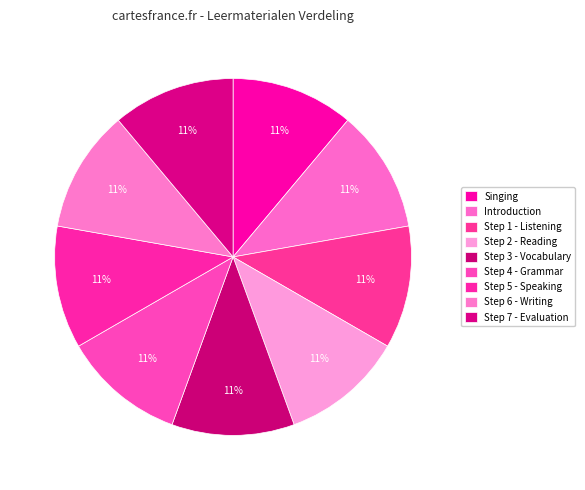

Which category has the biggest portion of the pie?

Step 7 - Evaluation